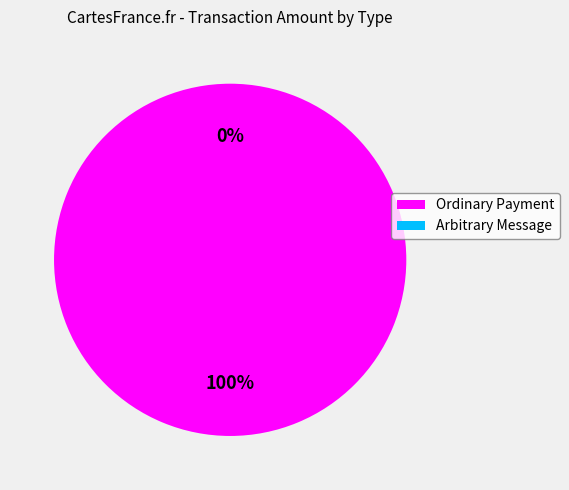

Which has a higher value, Ordinary Payment or Arbitrary Message?

Ordinary Payment